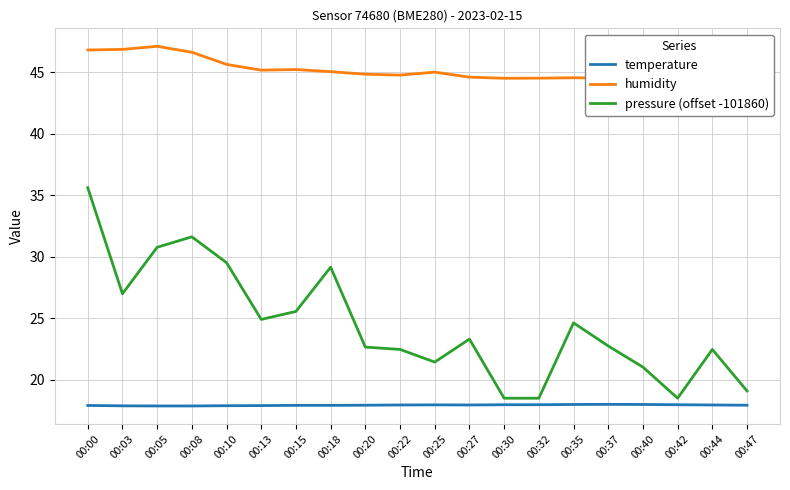

The temperature series shows 18.0 at 00:32. True or false?

True